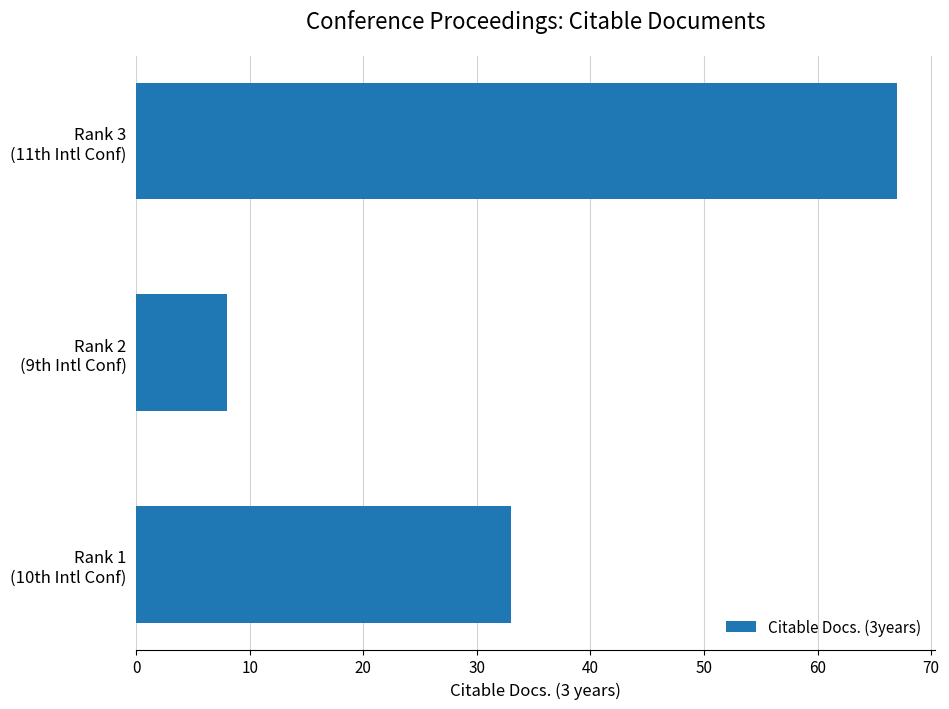

What is the difference between the maximum and minimum values?

59